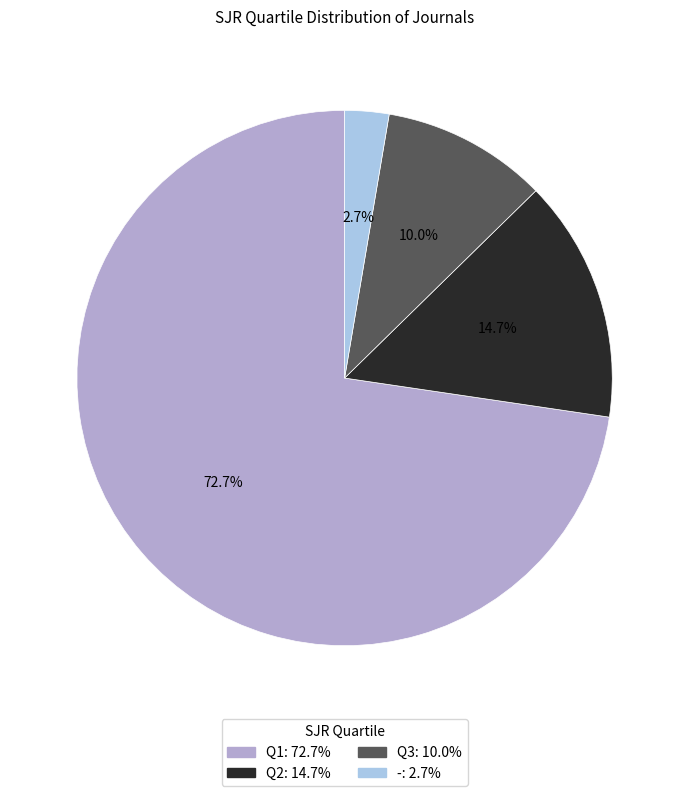

Is there a majority slice in this chart?

Yes